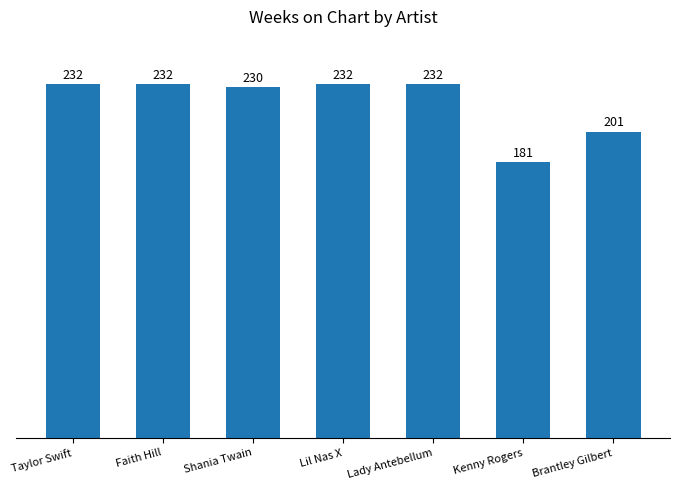

What position from the left is Taylor Swift?

1